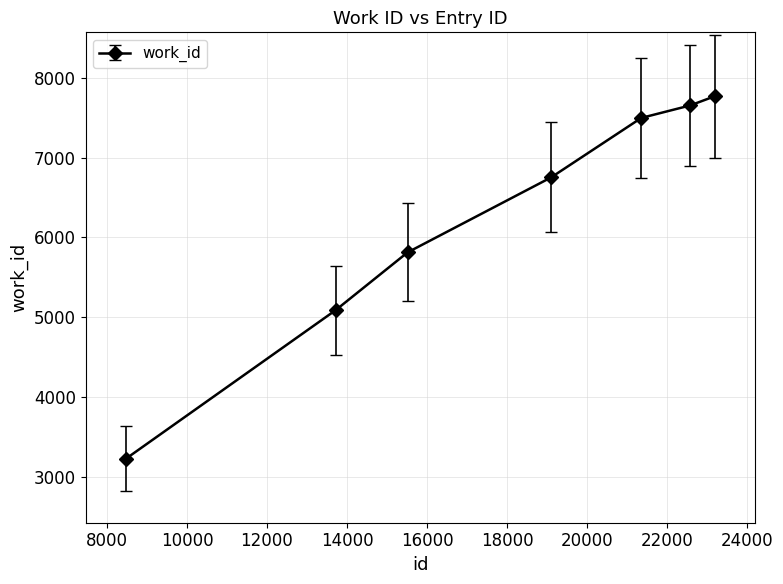

True or false: the data has more than 1 interior local peaks.

False